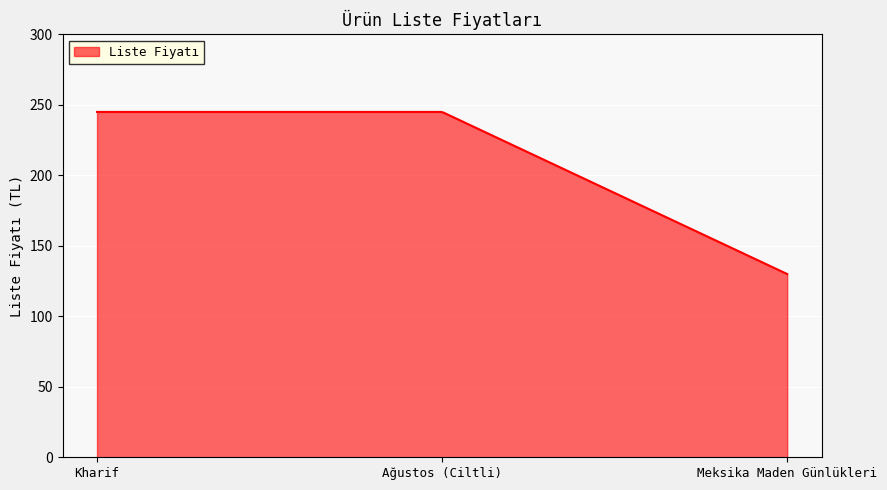

What is the difference between the maximum and minimum values?

115.0